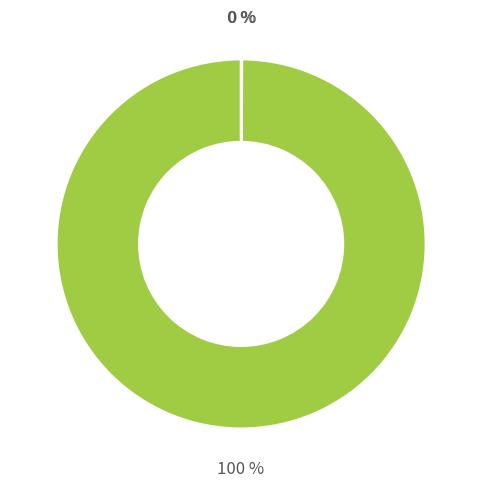

Is there any slice that represents more than half of the pie?

Yes